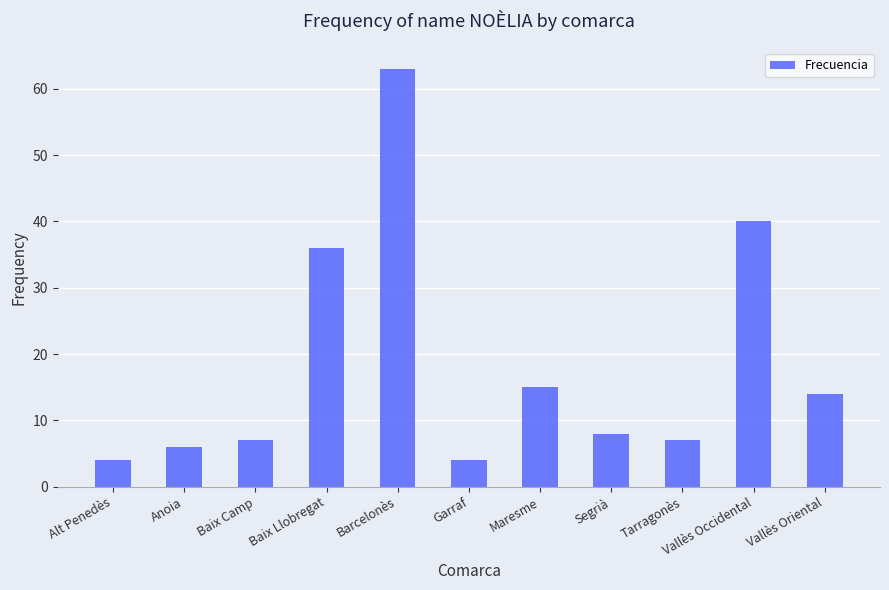

How many distinct data groups are displayed?

1